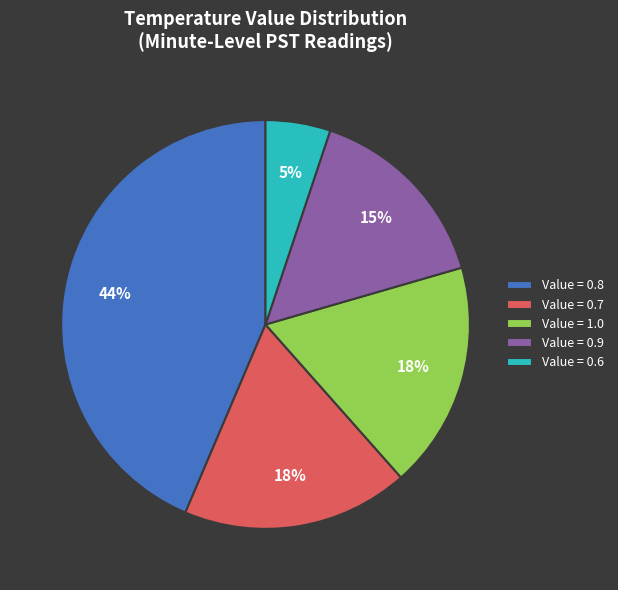

To the nearest percent, what portion does Value = 0.9 represent?

15%